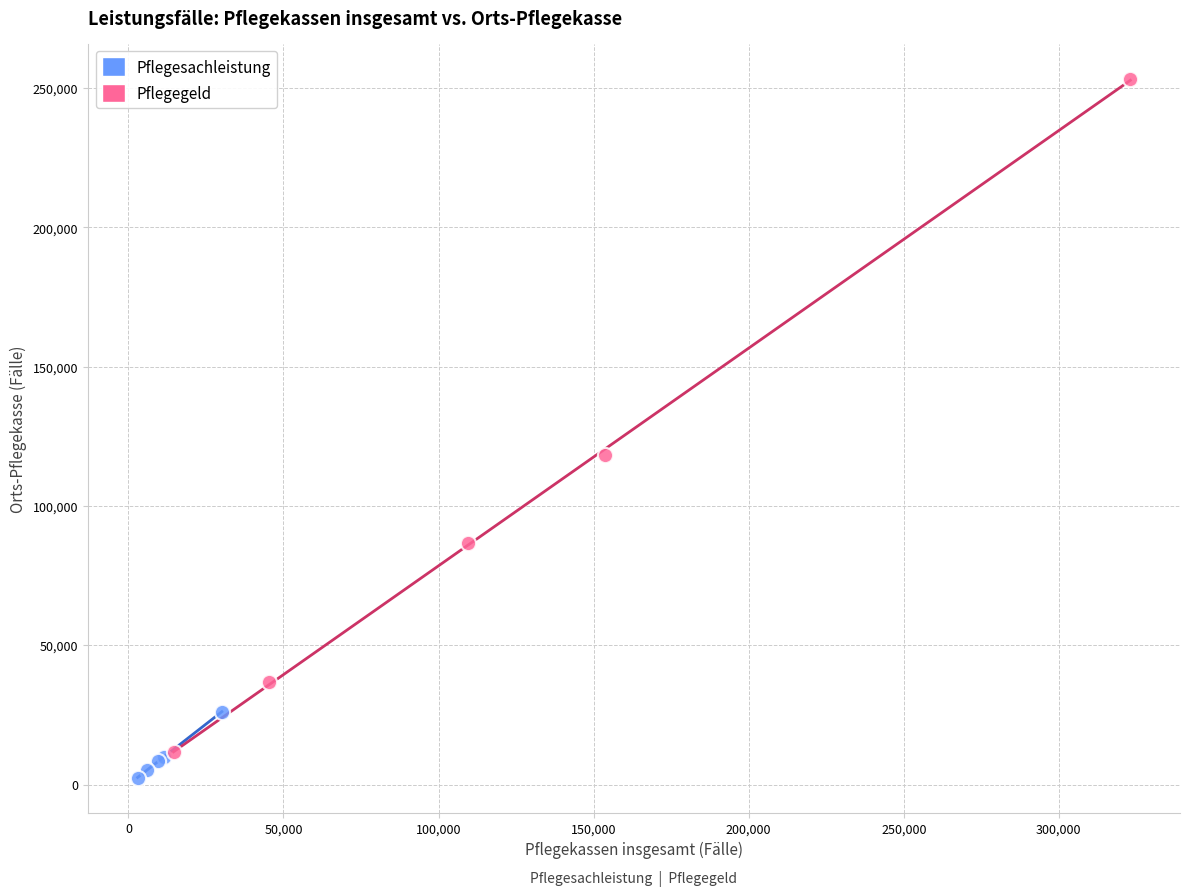

Which series contains the highest Y value?

Pflegegeld